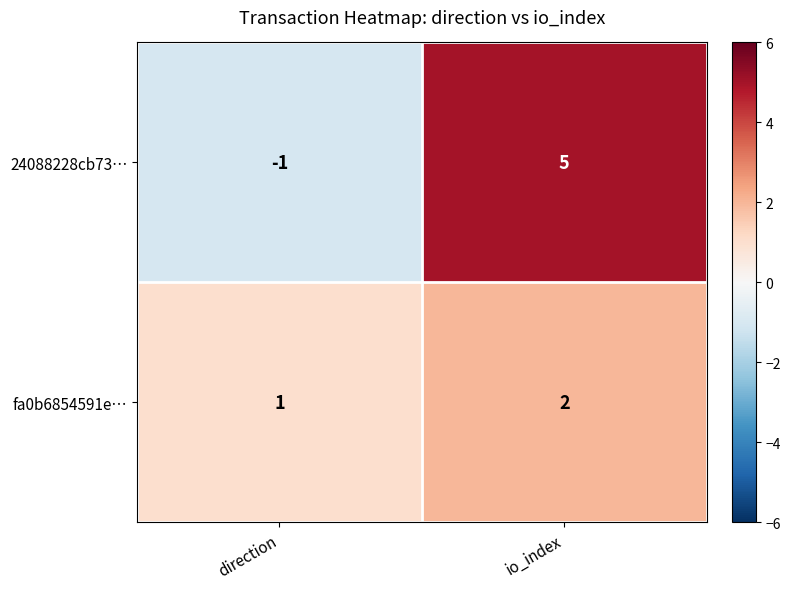

Reading right to left, transcribe all the data shown in this chart.

24088228cb73…: 5	-1
fa0b6854591e…: 2	1